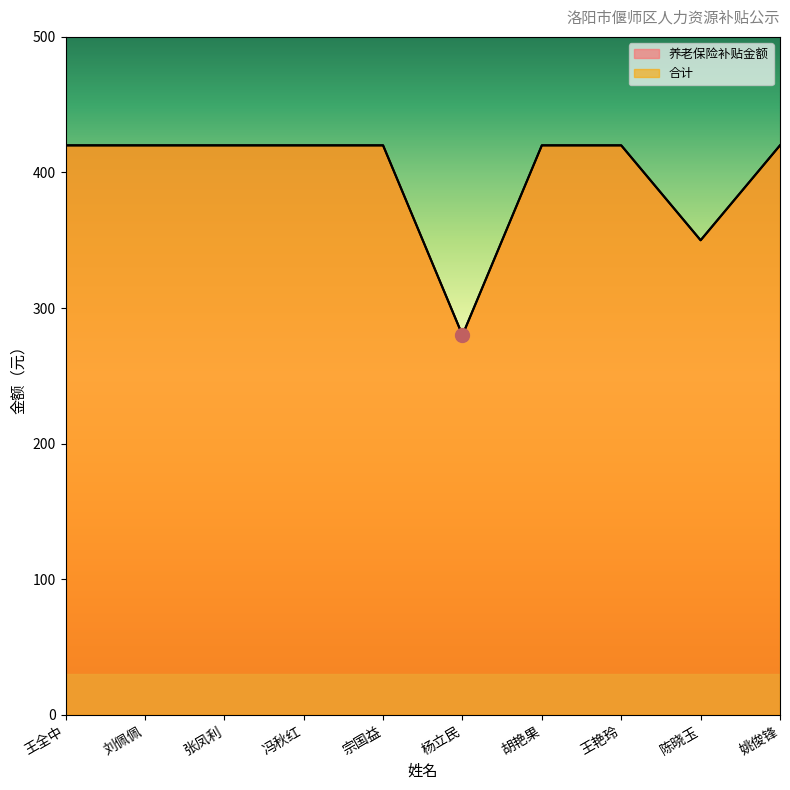

Which category has the lowest value in the 养老保险补贴金额 series?

杨立民